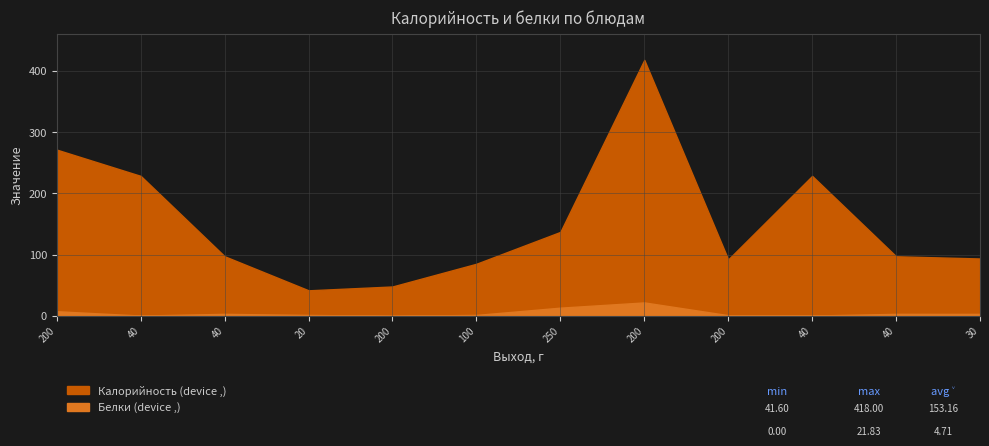

Is the value of Калорийность at 200 greater than the value of Белки at 200?

Yes